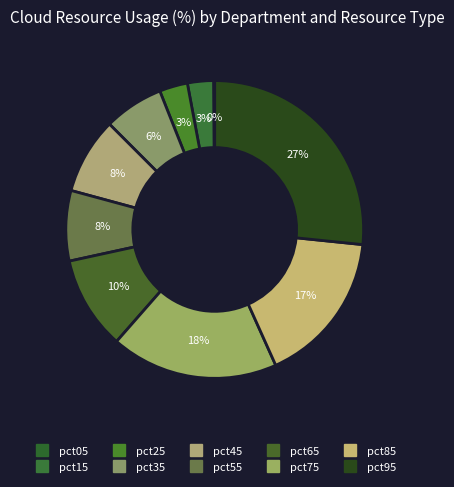

How much of the chart is everything except pct95?

73.4%